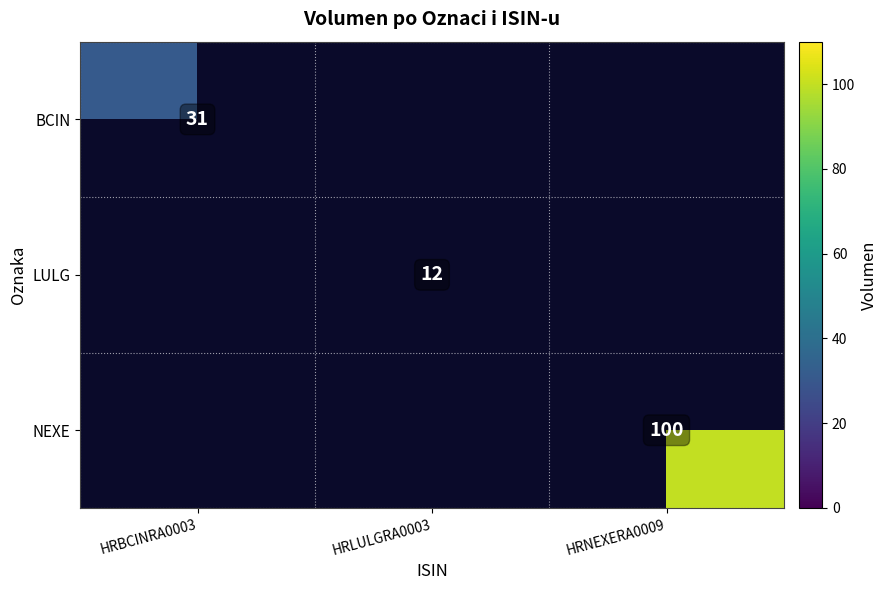

Is it true that LULG equals 12 at HRLULGRA0003?

True